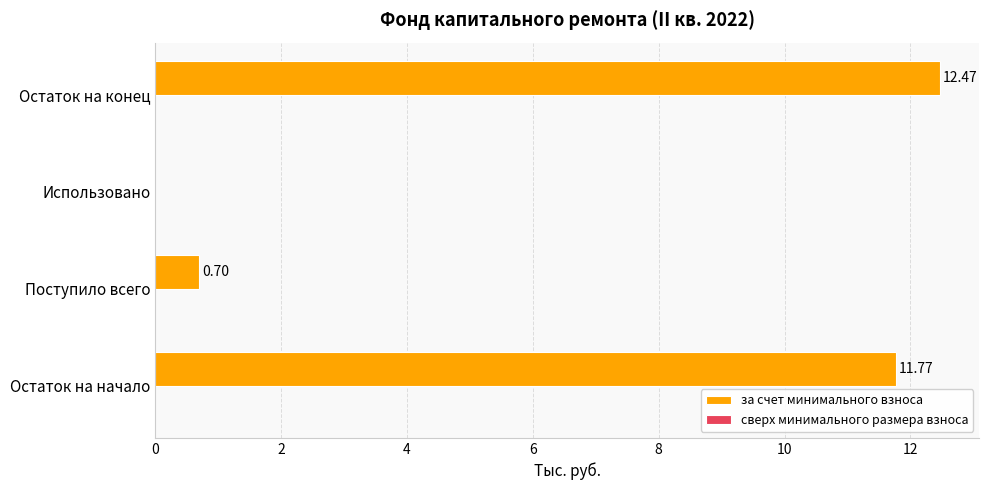

What is the change in value from Остаток на начало to Использовано?

-11.8